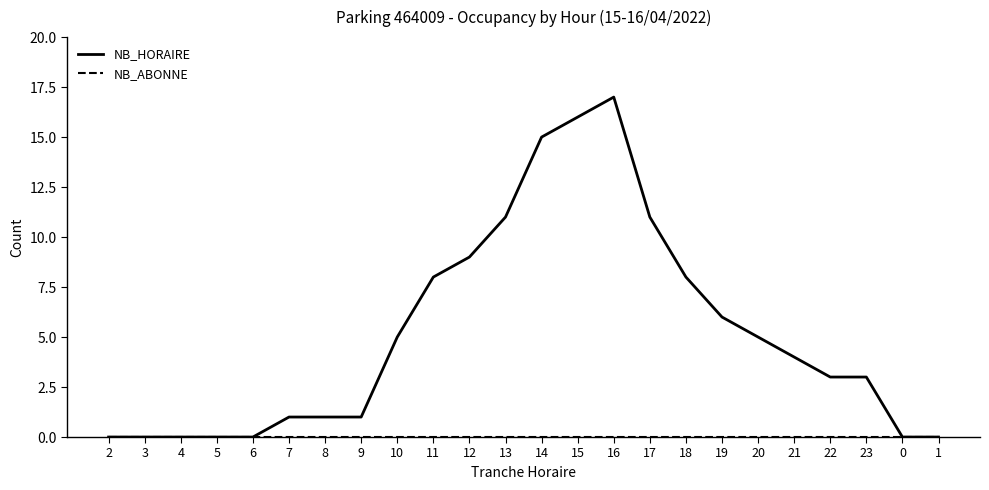

Which series has the largest total across all categories?

NB_HORAIRE